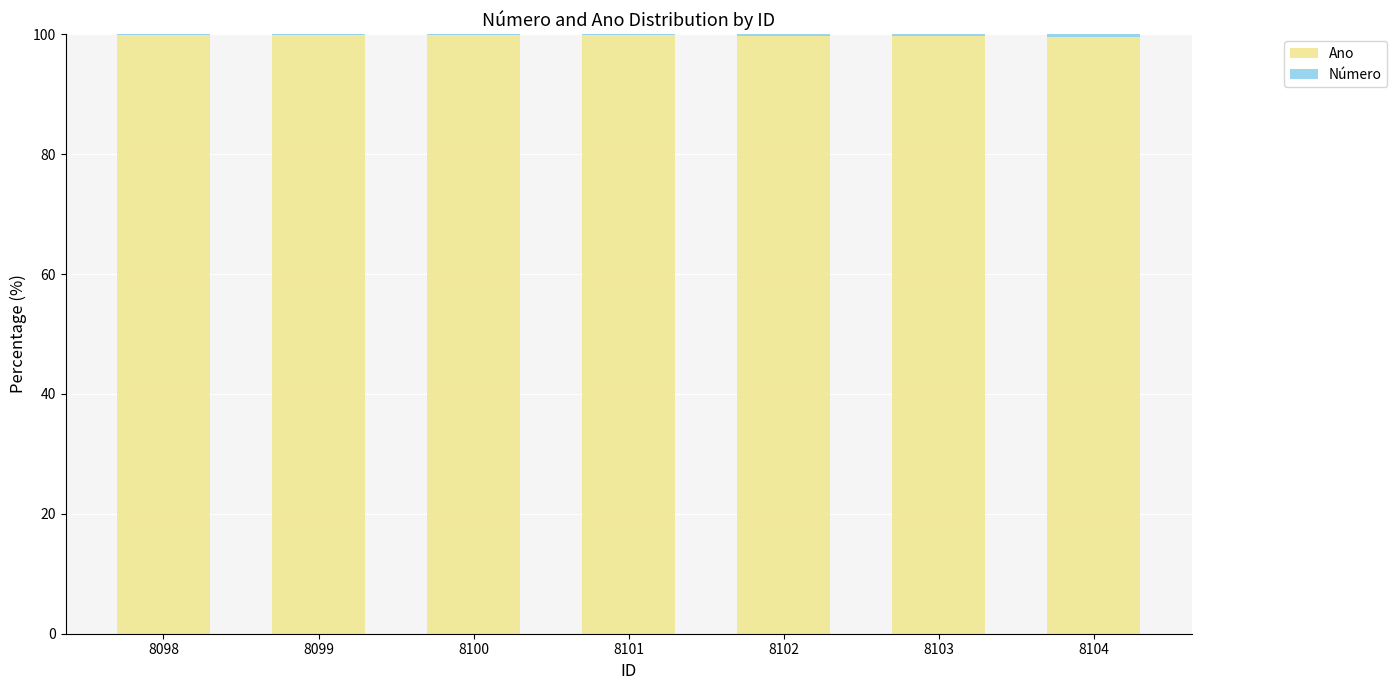

True or false: Ano has a value of 37.0 at 8100.

False